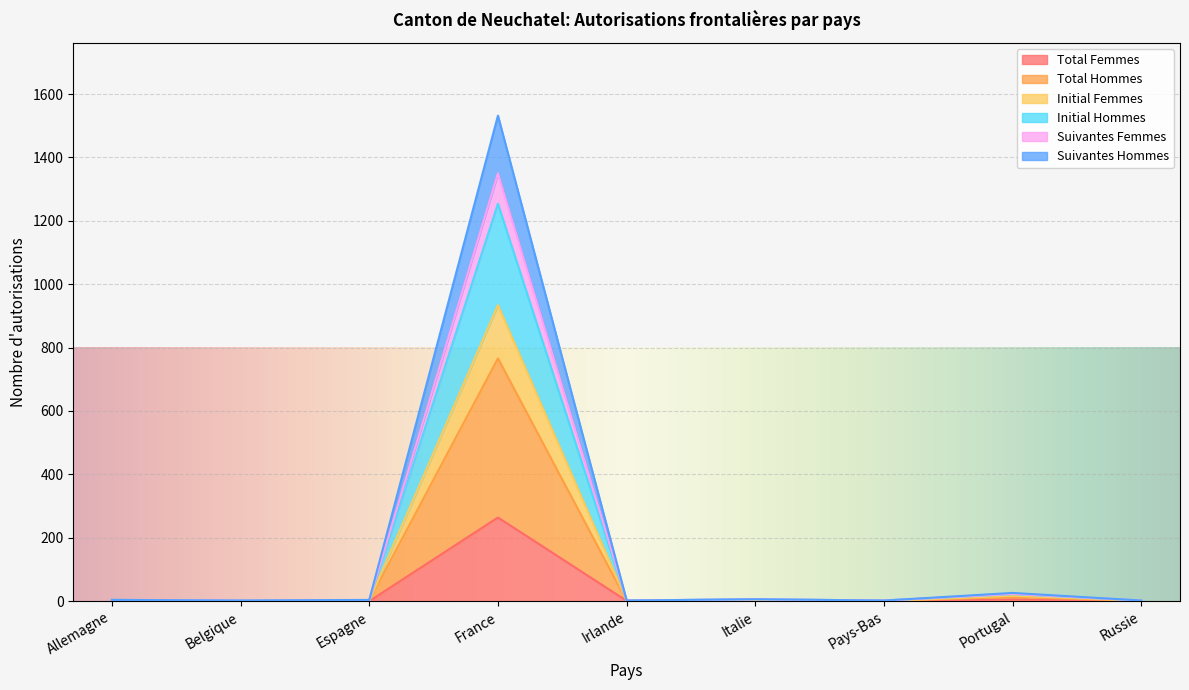

Which category has the highest value in the Total Femmes series?

France